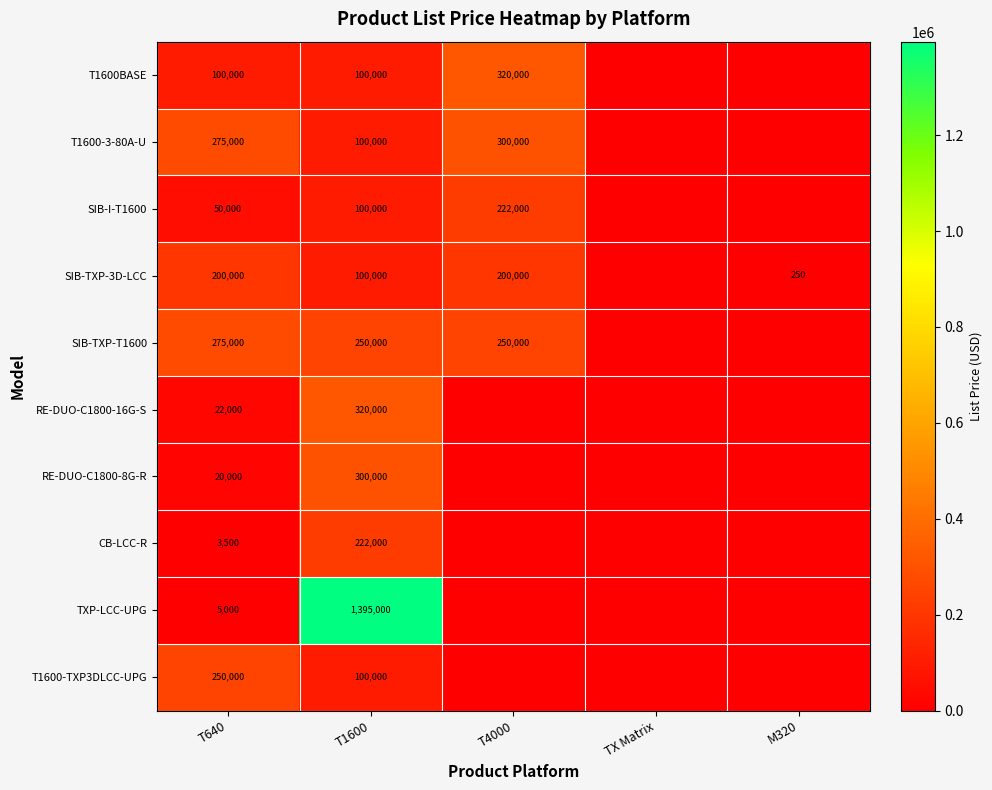

The value of SIB-TXP-T1600 at T4000 is 250000. True or false?

True